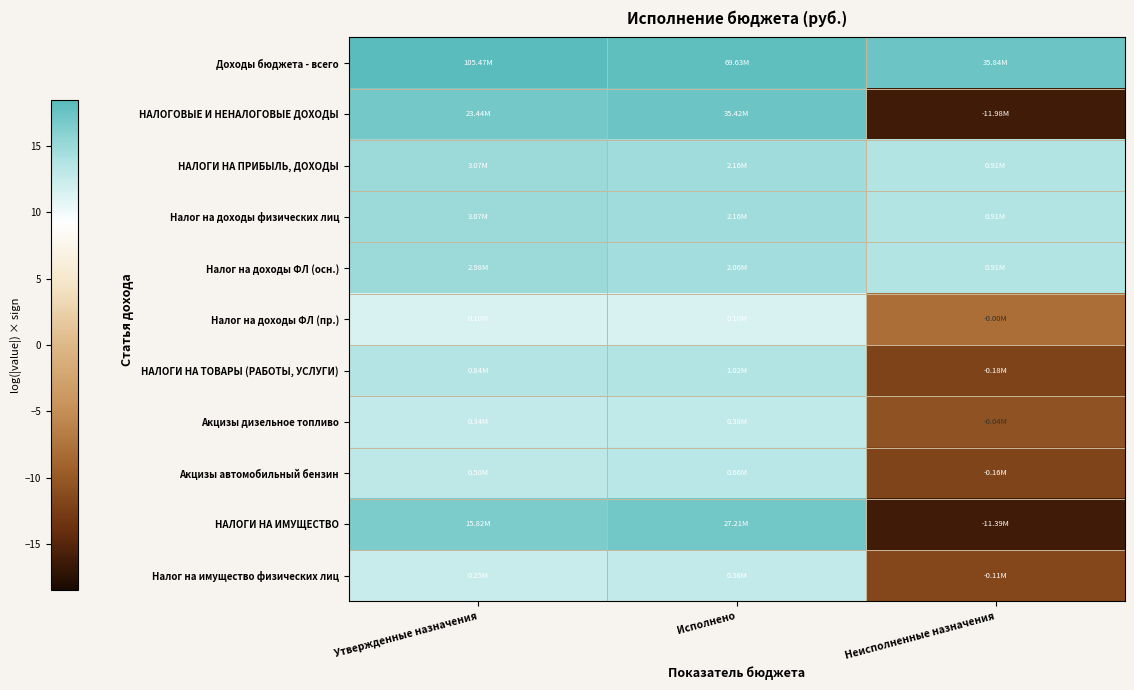

What is the difference between the highest and lowest values at Исполнено?

6.6